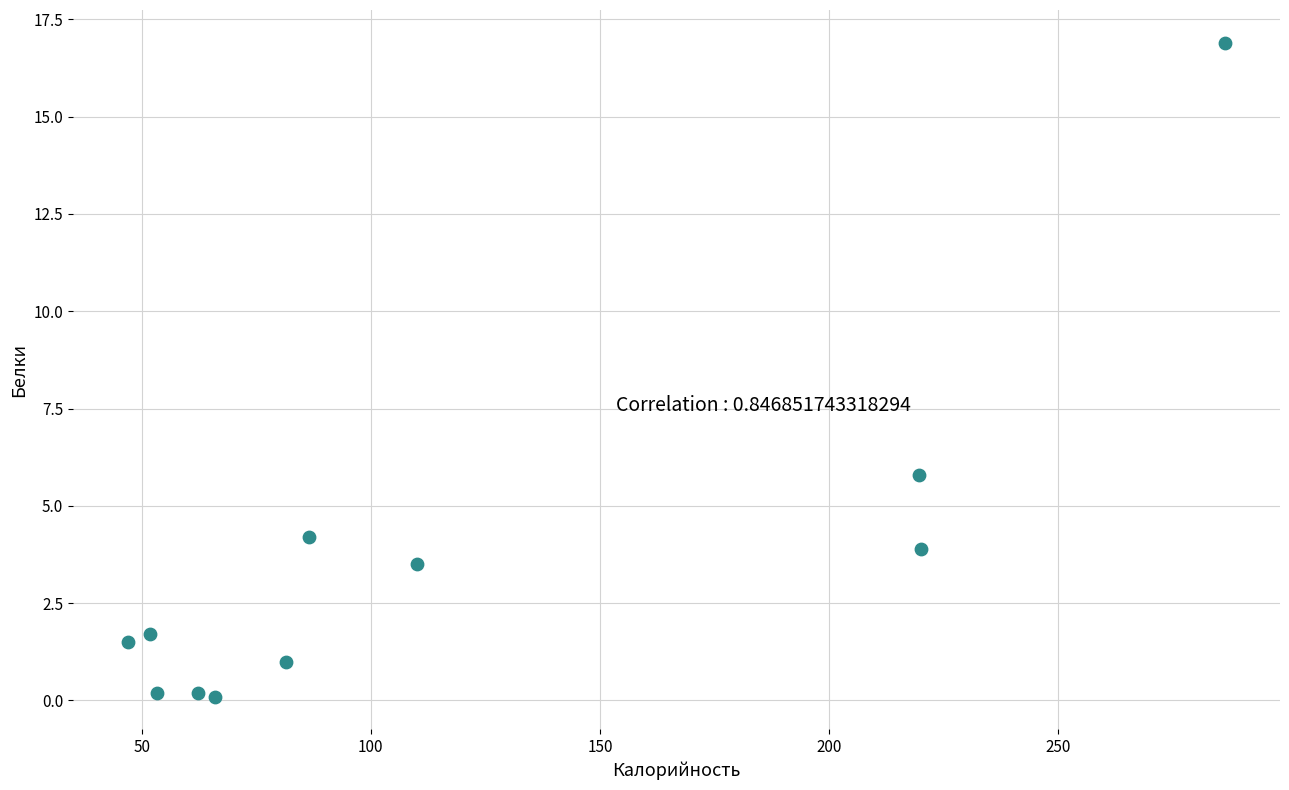

What is the average Y value?

3.5